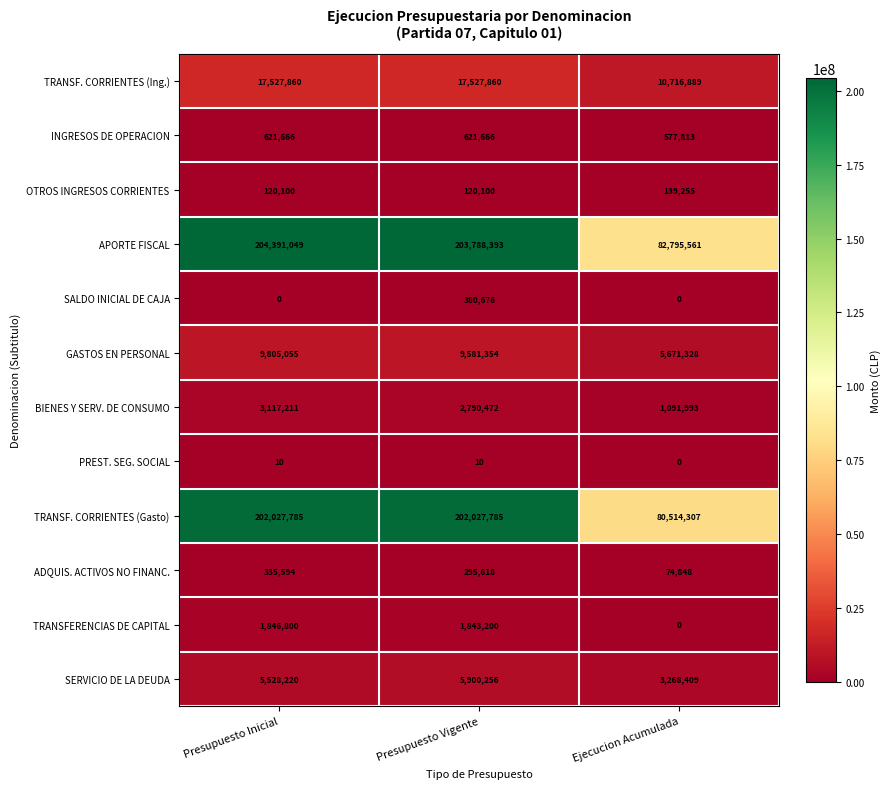

Is it true that ADQUIS. ACTIVOS NO FINANC. equals 131356 at Ejecucion Acumulada?

False